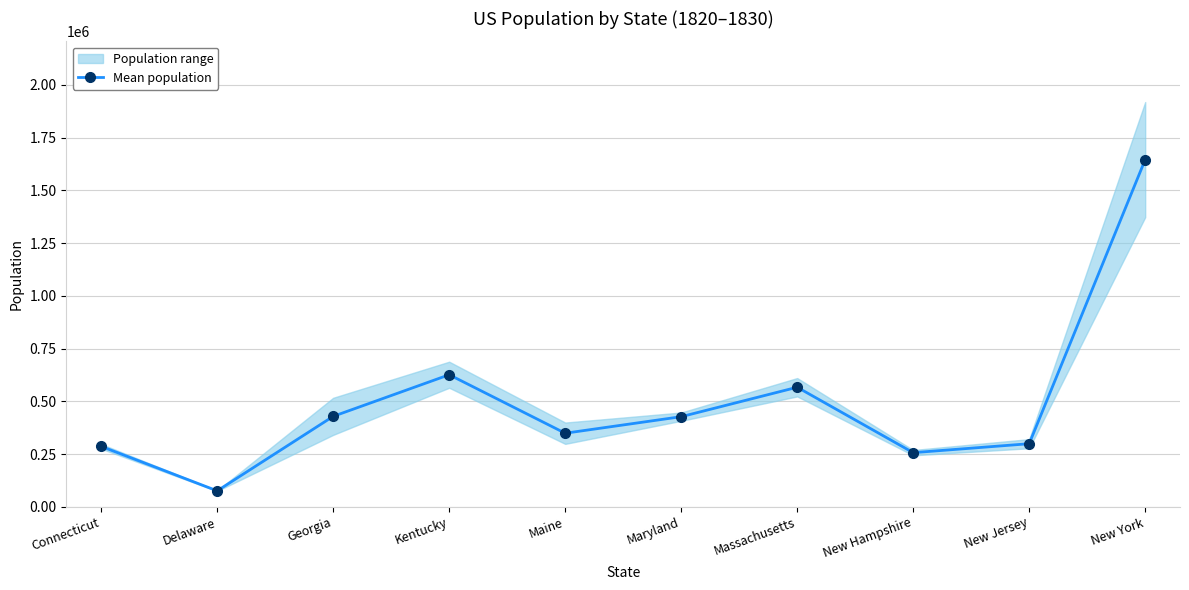

What is the maximum value shown in the chart?

1645710